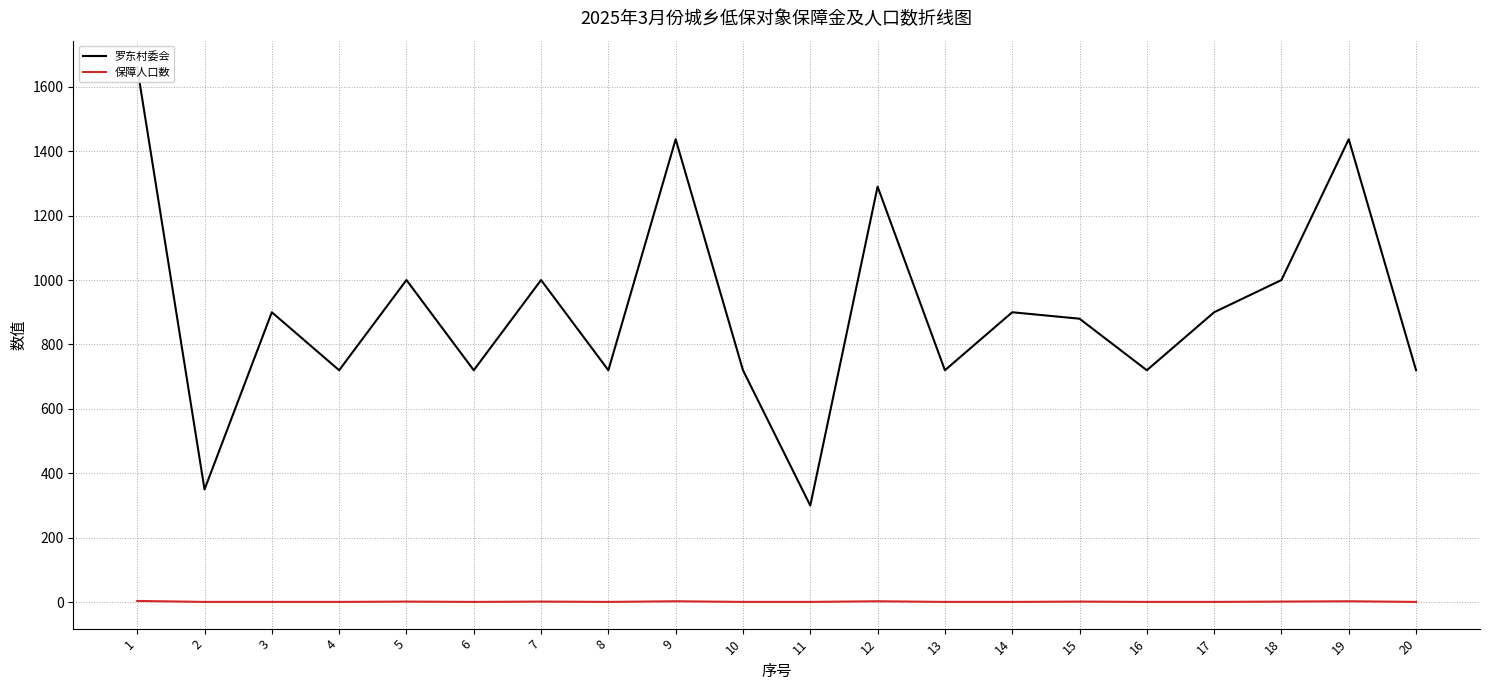

At which category is the sum across all series the highest?

1